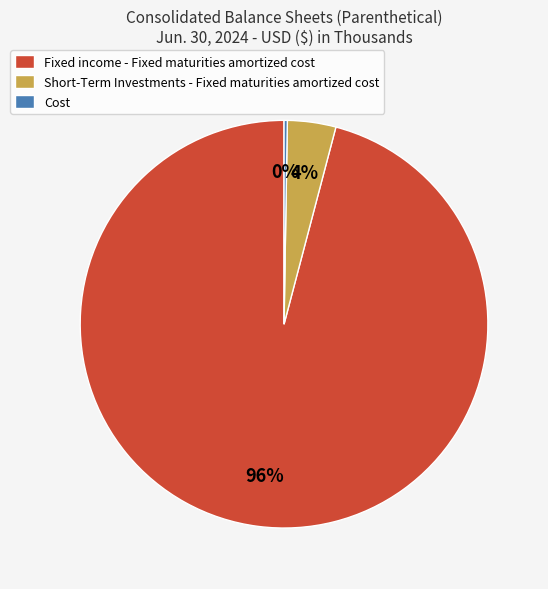

Is it true that Fixed income - Fixed maturities amortized cost is 96% of the pie?

True